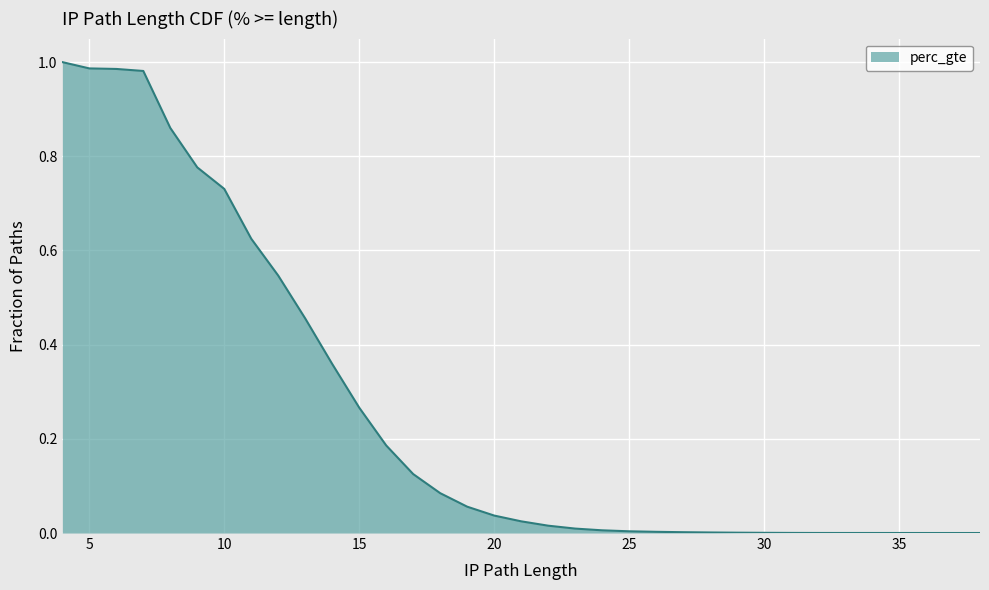

How many data points does each series have?

34